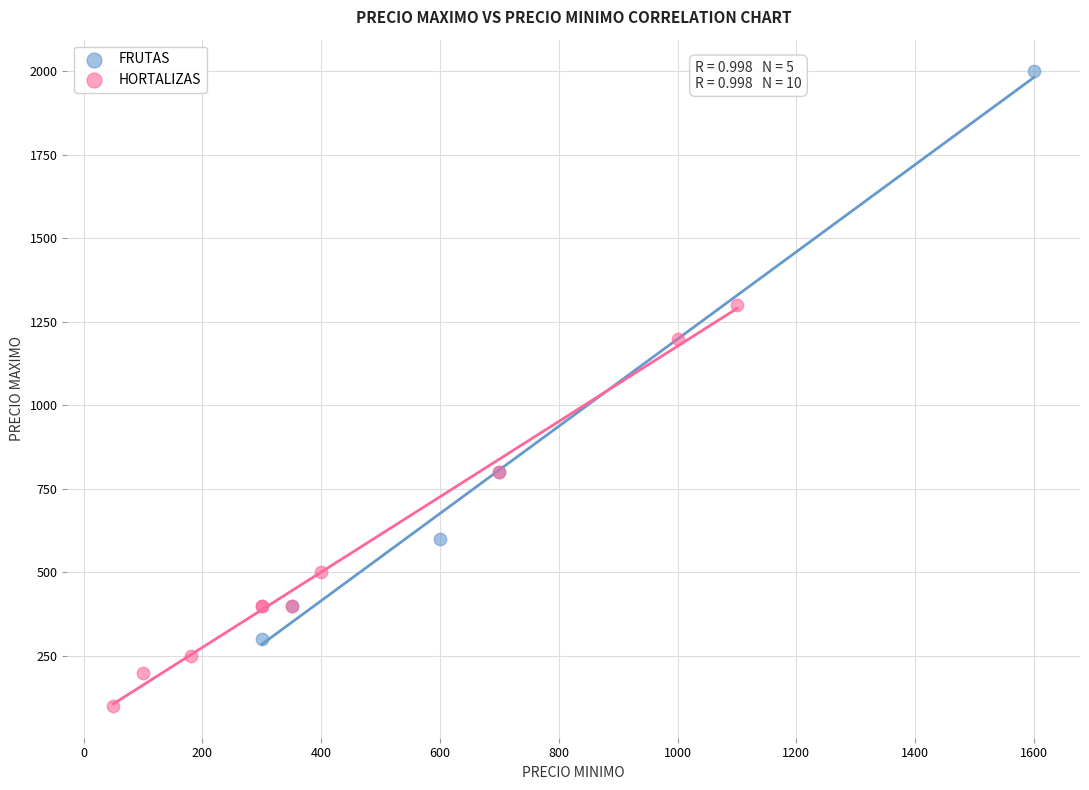

Which series has the widest spread of Y values?

FRUTAS